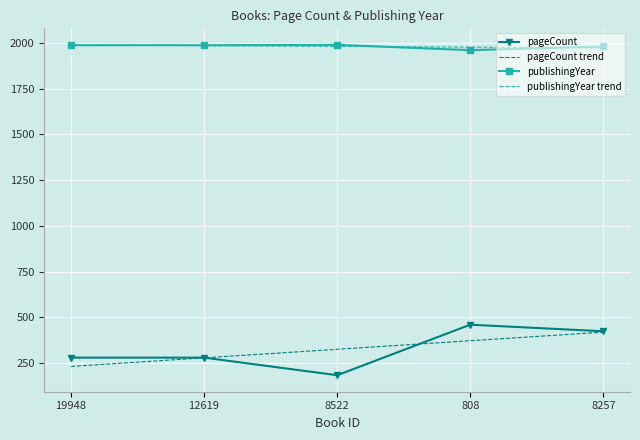

Is it true that publishingYear trend equals 1980.6 at 8522?

True